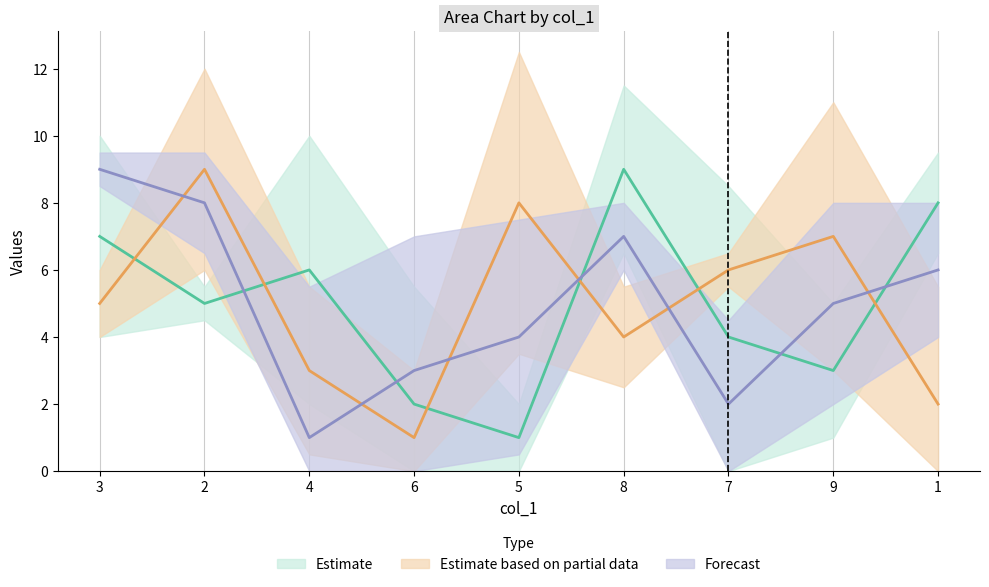

List the labels in order of col_2 value, largest first.

3, 2, 8, 1, 9, 5, 6, 7, 4